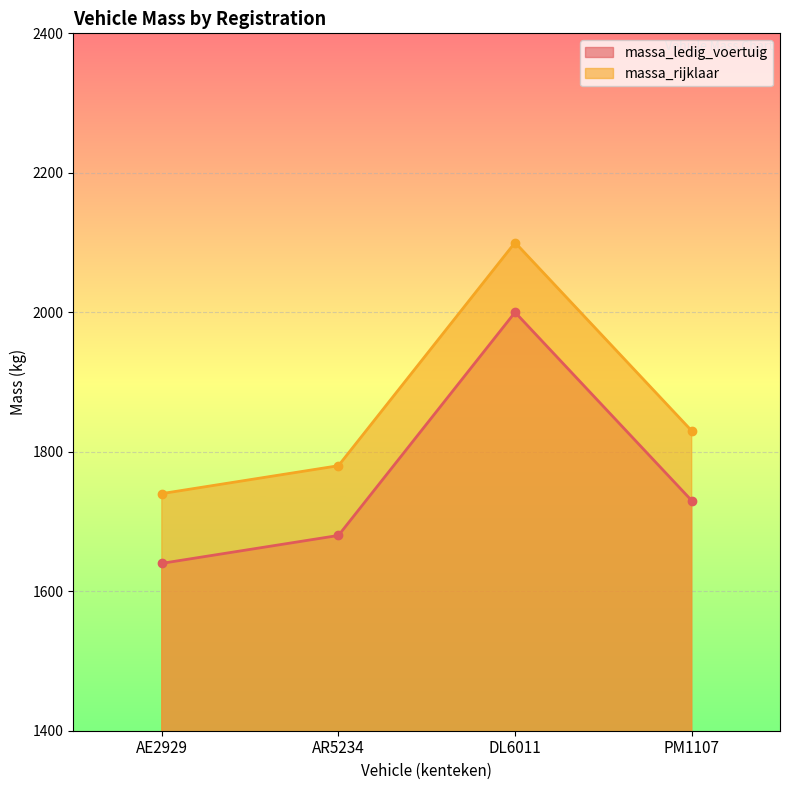

True or false: massa_ledig_voertuig and massa_rijklaar intersect in this chart.

False